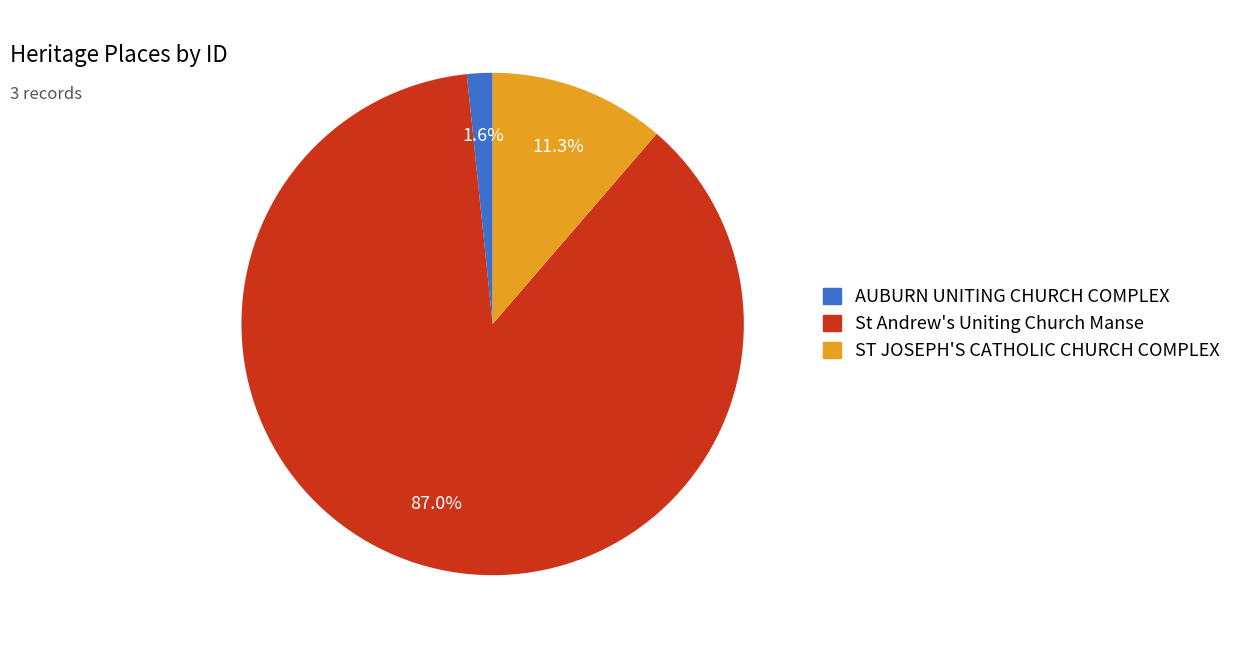

To the nearest percent, what portion does St Andrew's Uniting Church Manse represent?

87%